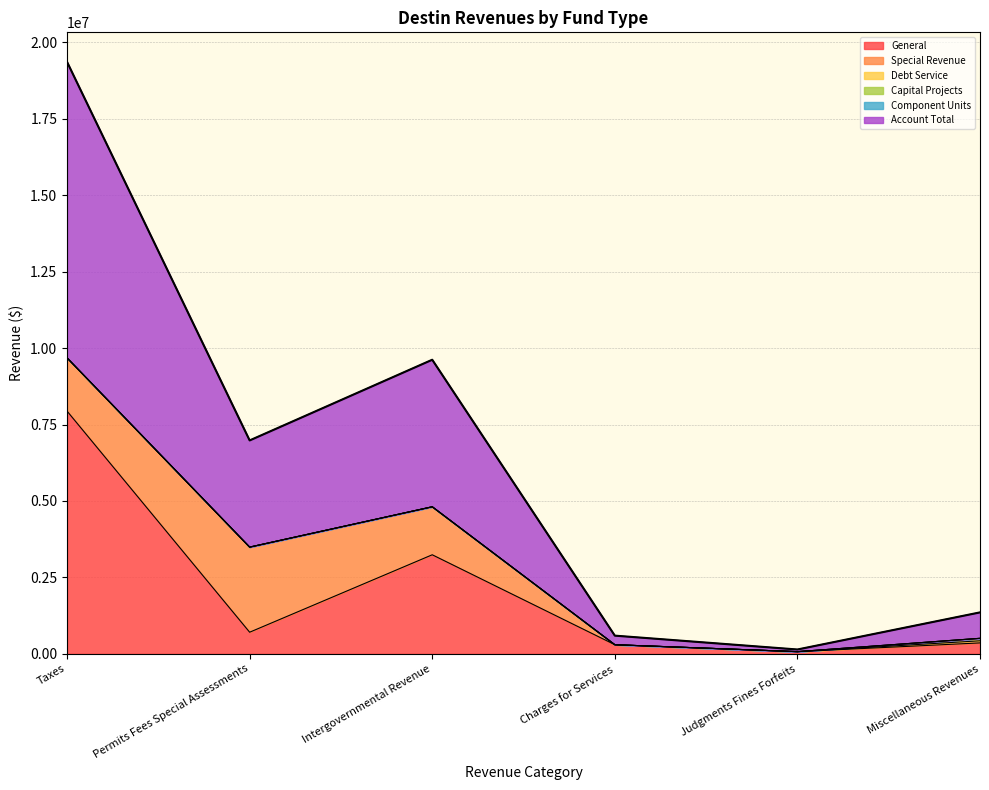

What is the average value of the Account Total series?

3199649